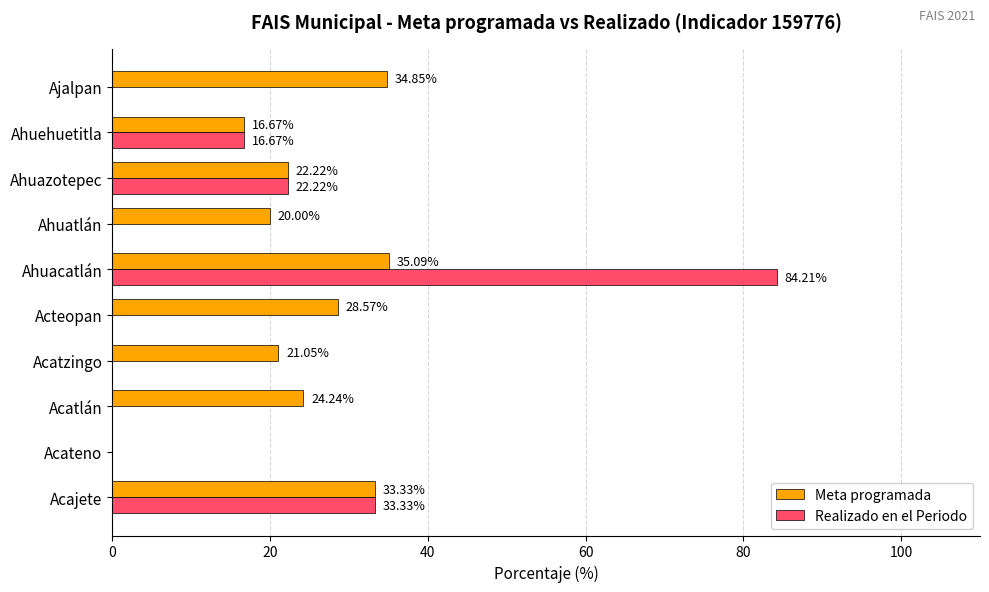

At which category is the sum across all series the highest?

Ahuacatlán